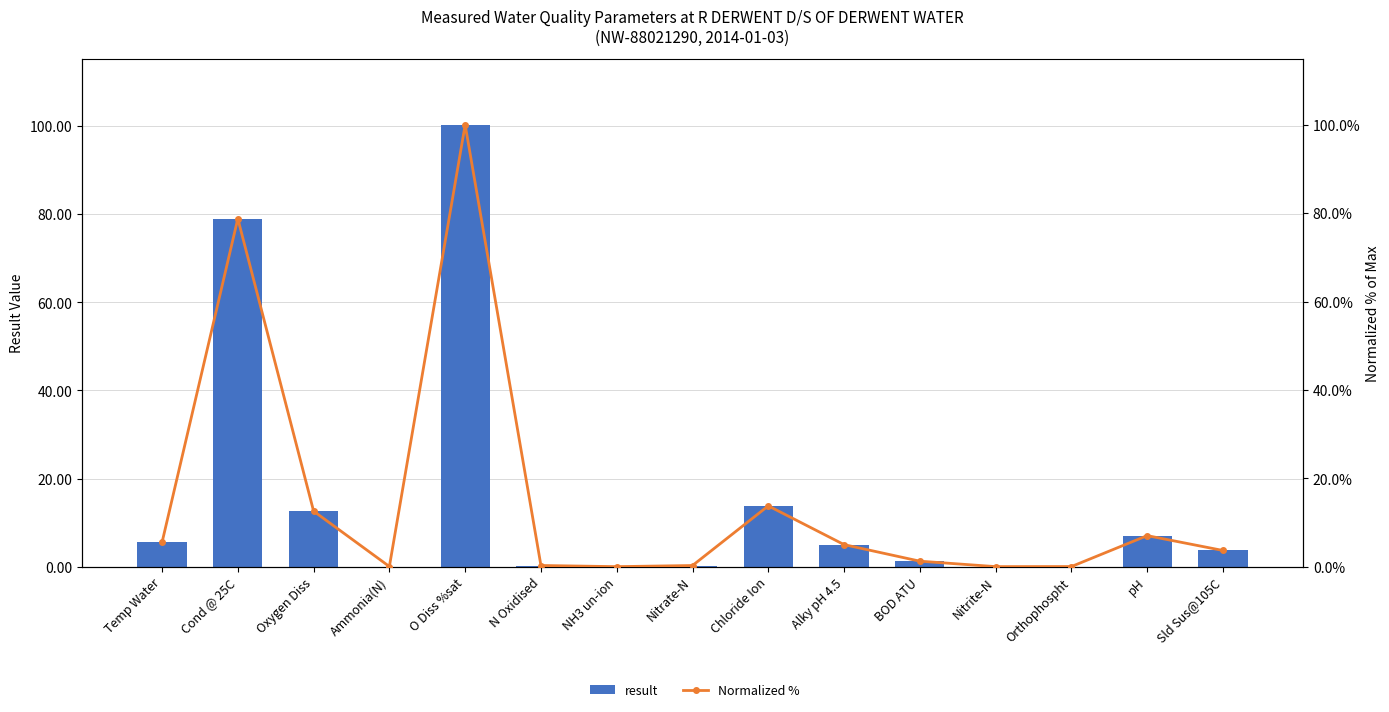

The result series shows 10.1 at pH. True or false?

False